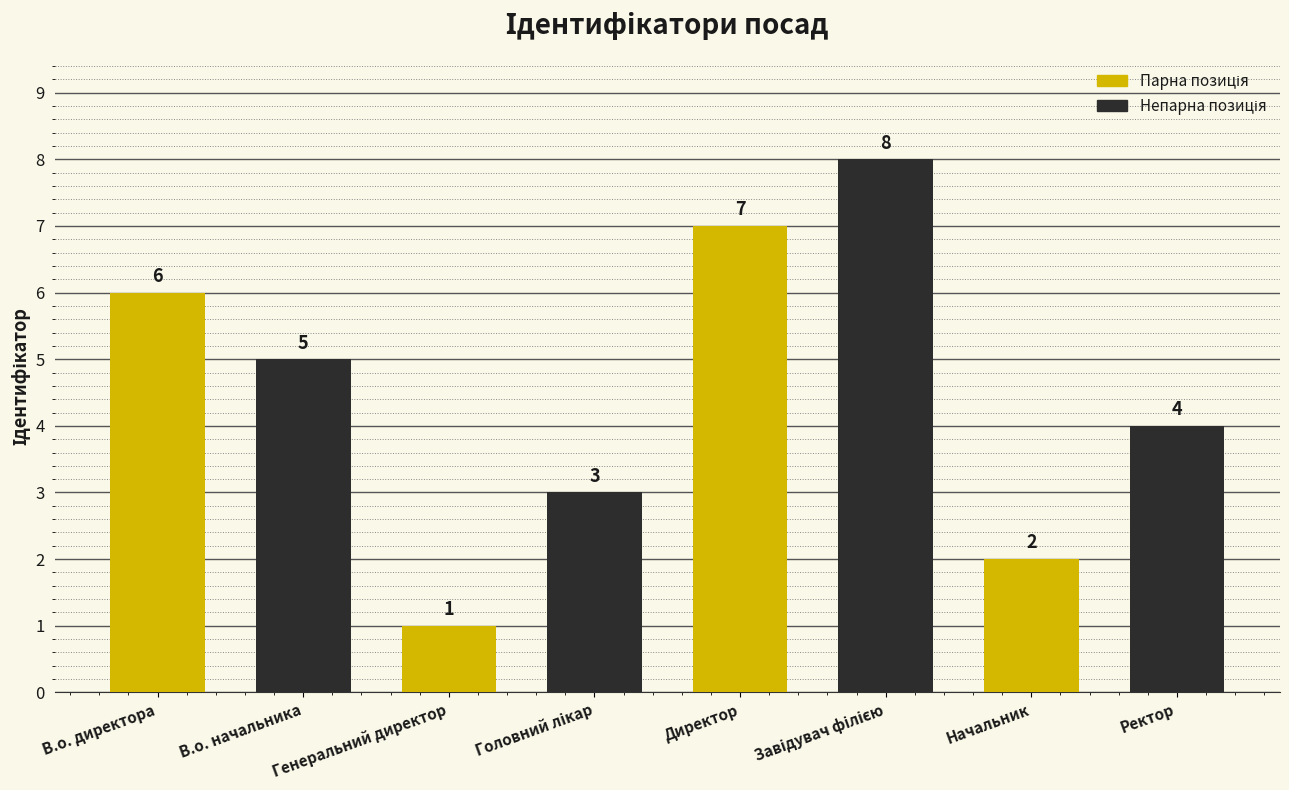

What is the ratio of the value at Начальник to the value at Генеральний директор?

2.0